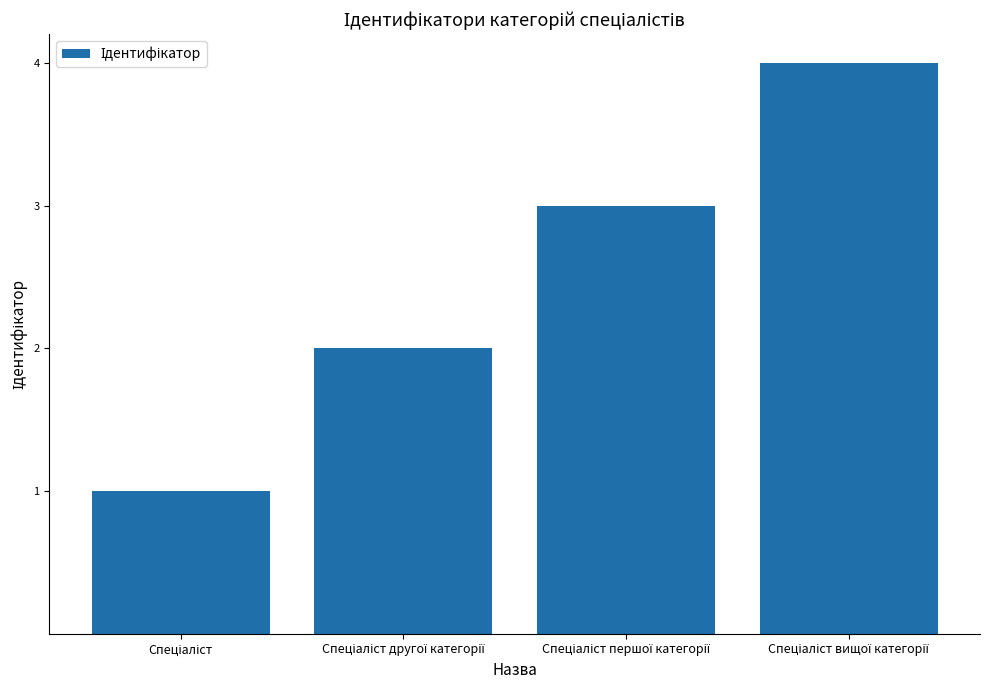

Reading left to right, what are all the values shown in this chart?

1	2	3	4